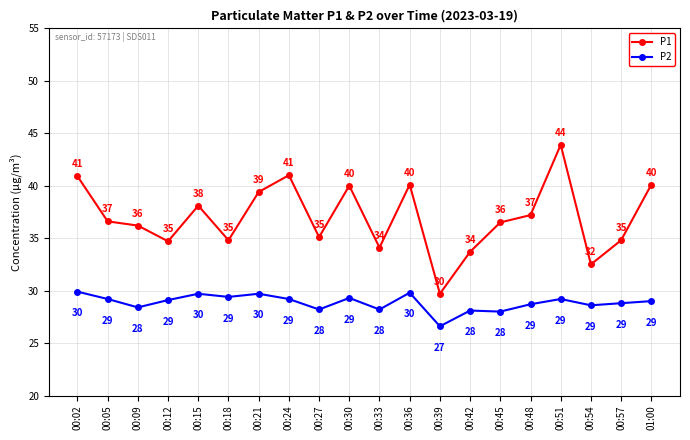

True or false: P2 and P1 intersect in this chart.

False